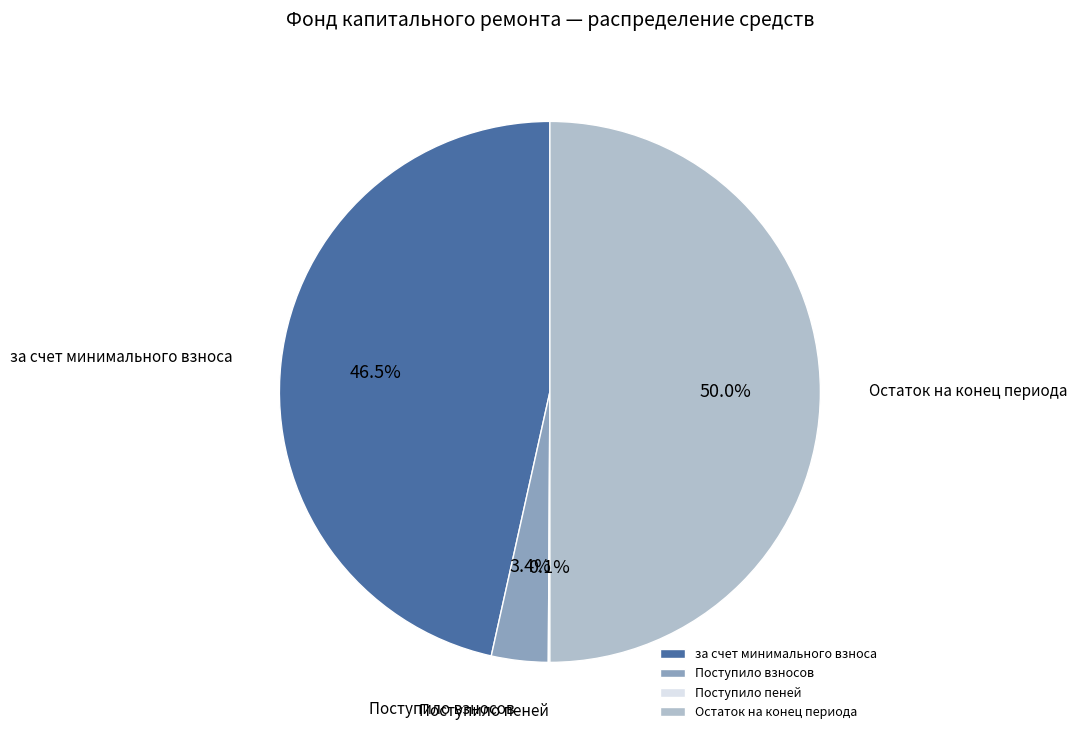

Which category has the biggest portion of the pie?

Остаток на конец периода